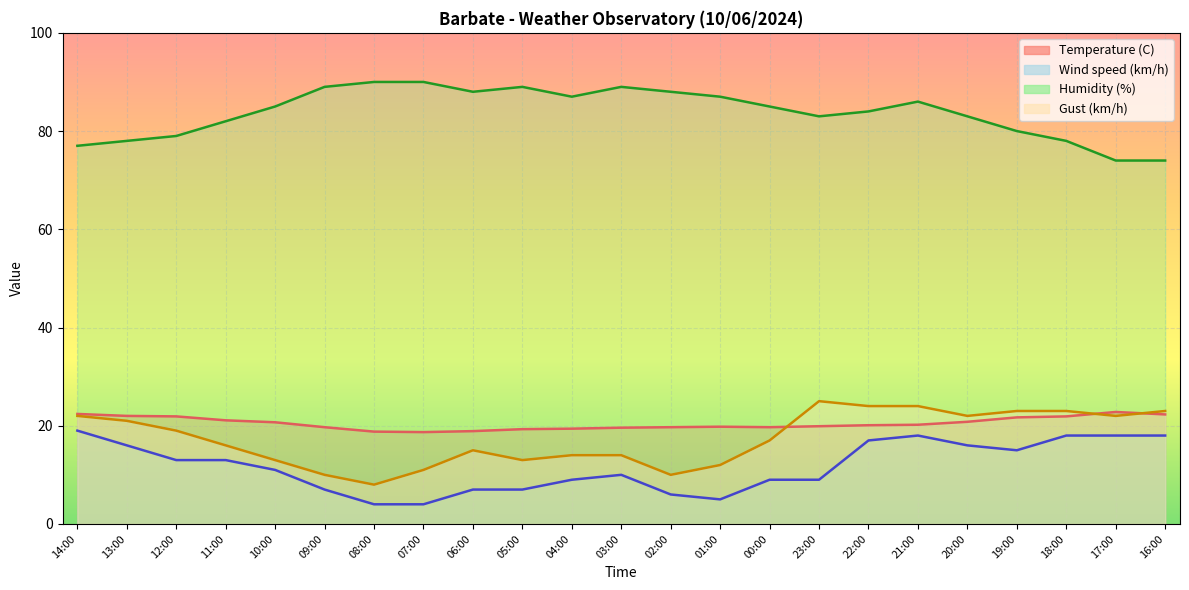

What is the minimum value shown in the chart?

4.0